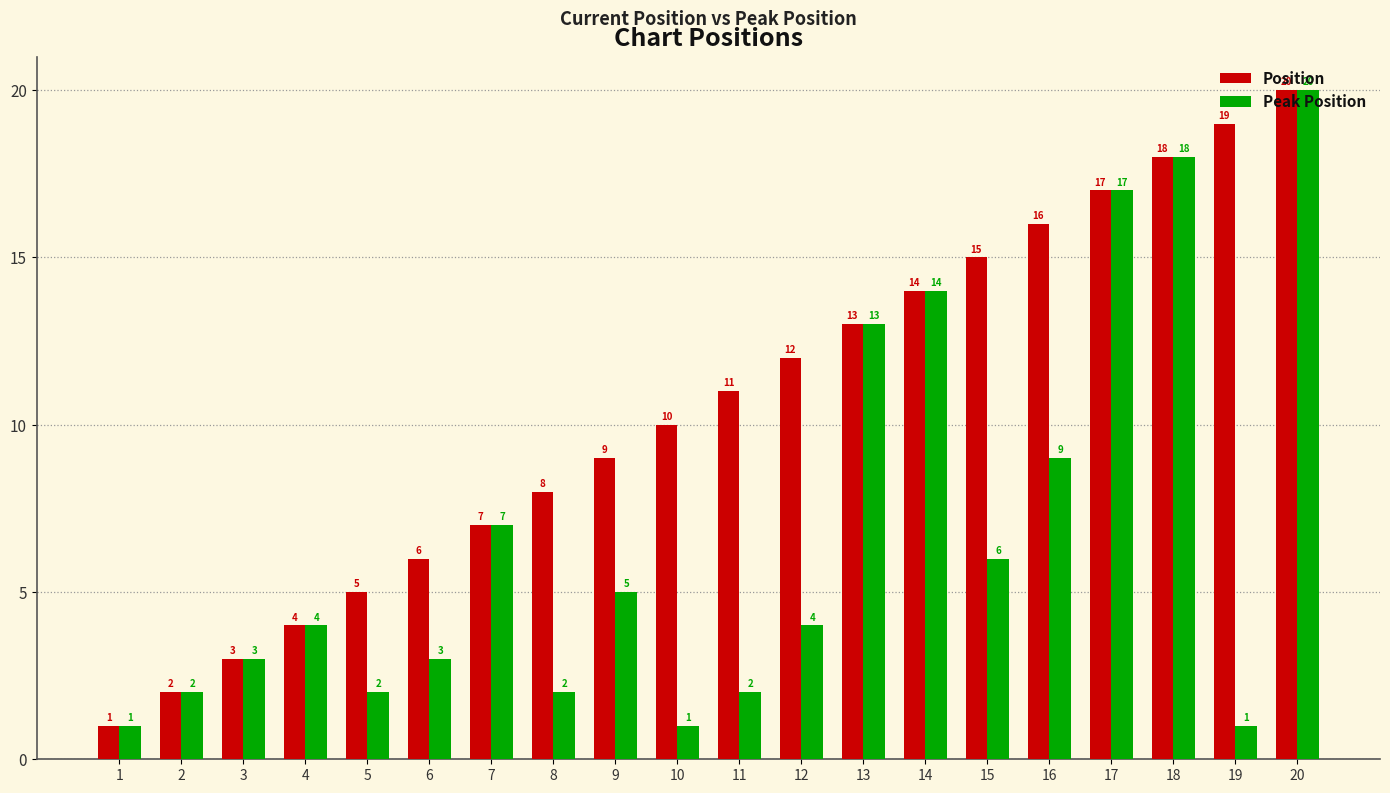

Read the Peak Position value at 15, to the nearest 10.

10